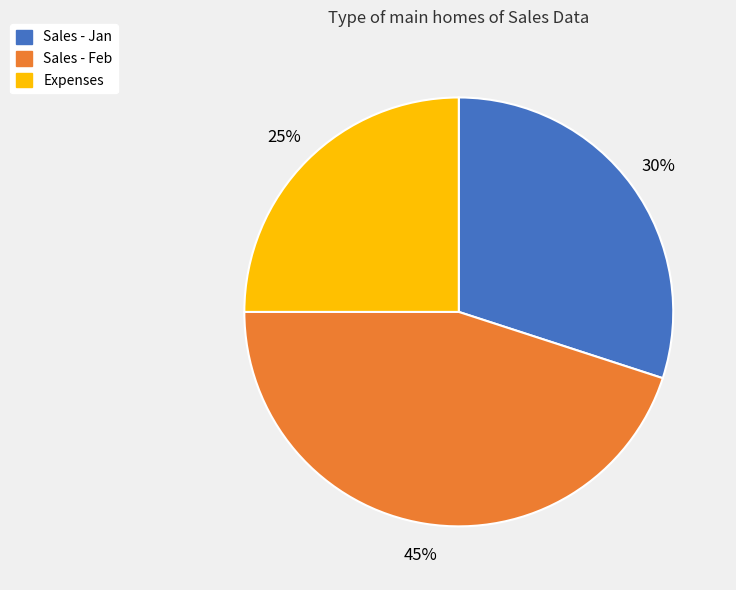

Combined, do Sales - Feb and Expenses account for over 50%?

Yes